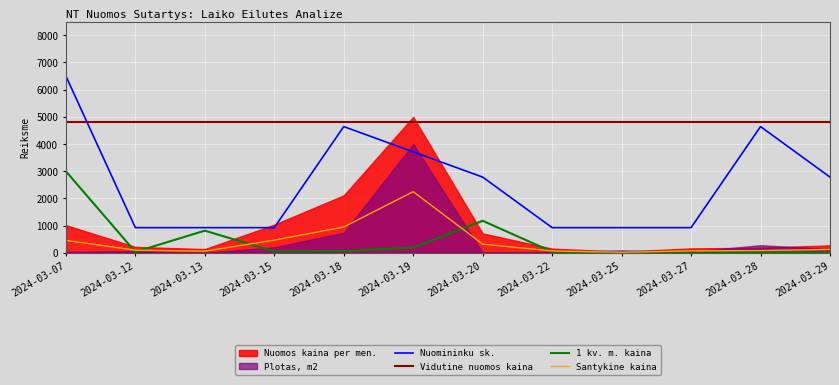

Which series changed the most between 2024-03-13 and 2024-03-29?

Nuomininku sk.